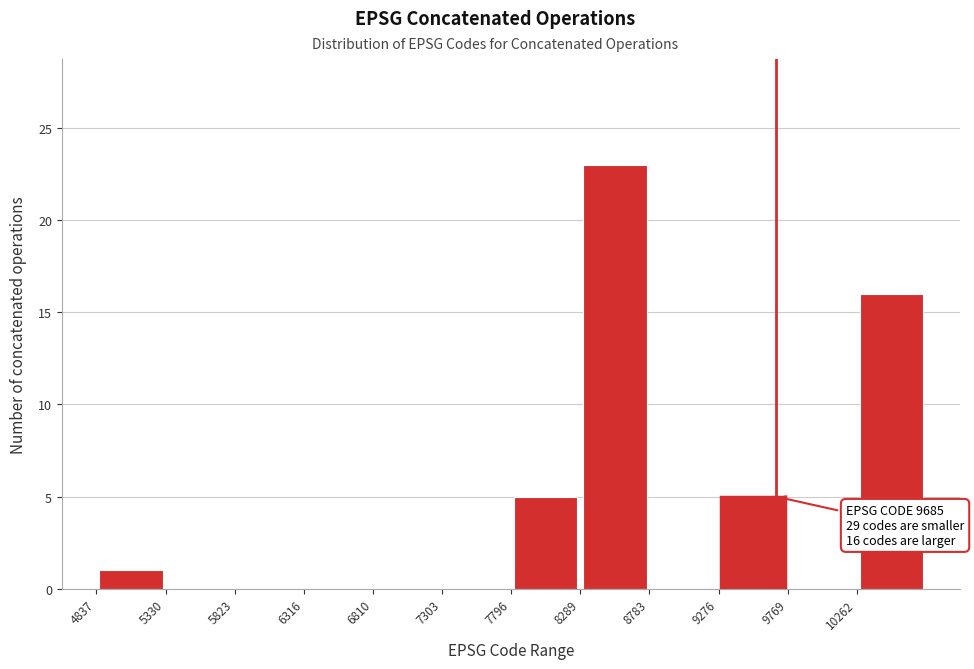

Which range on the x-axis has the tallest bar?

8300 to 8800